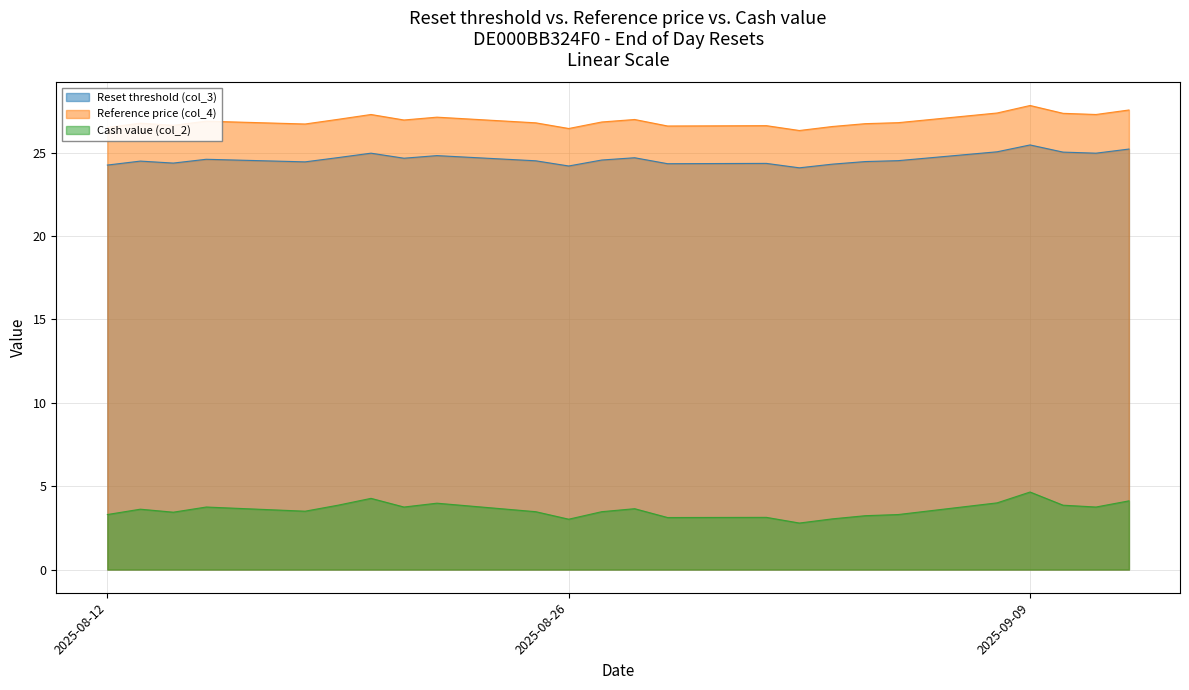

Rank the categories by Reset threshold (col_3) value from lowest to highest.

2025-09-02, 2025-08-26, 2025-08-12, 2025-09-03, 2025-08-29, 2025-09-01, 2025-08-14, 2025-08-18, 2025-09-04, 2025-08-13, 2025-08-25, 2025-09-05, 2025-08-27, 2025-08-15, 2025-08-21, 2025-08-28, 2025-08-19, 2025-08-22, 2025-08-20, 2025-09-11, 2025-09-10, 2025-09-08, 2025-09-12, 2025-09-09